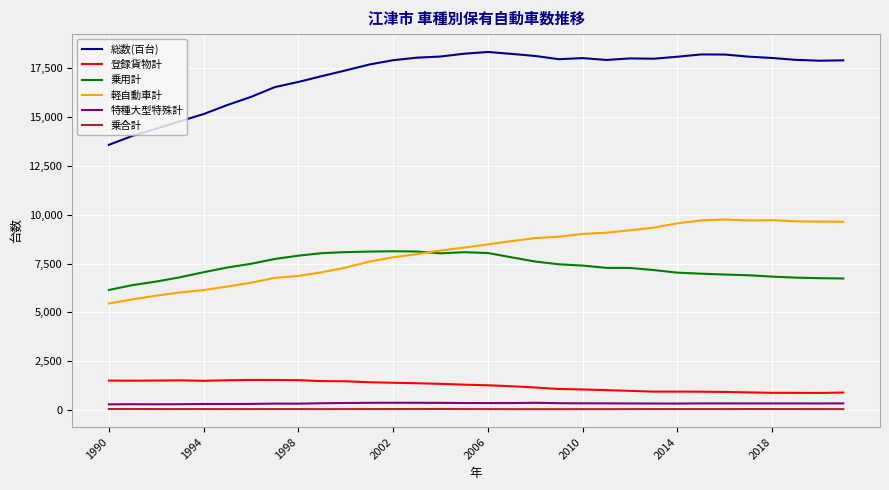

True or false: 乗合計 and 登録貨物計 intersect in this chart.

False